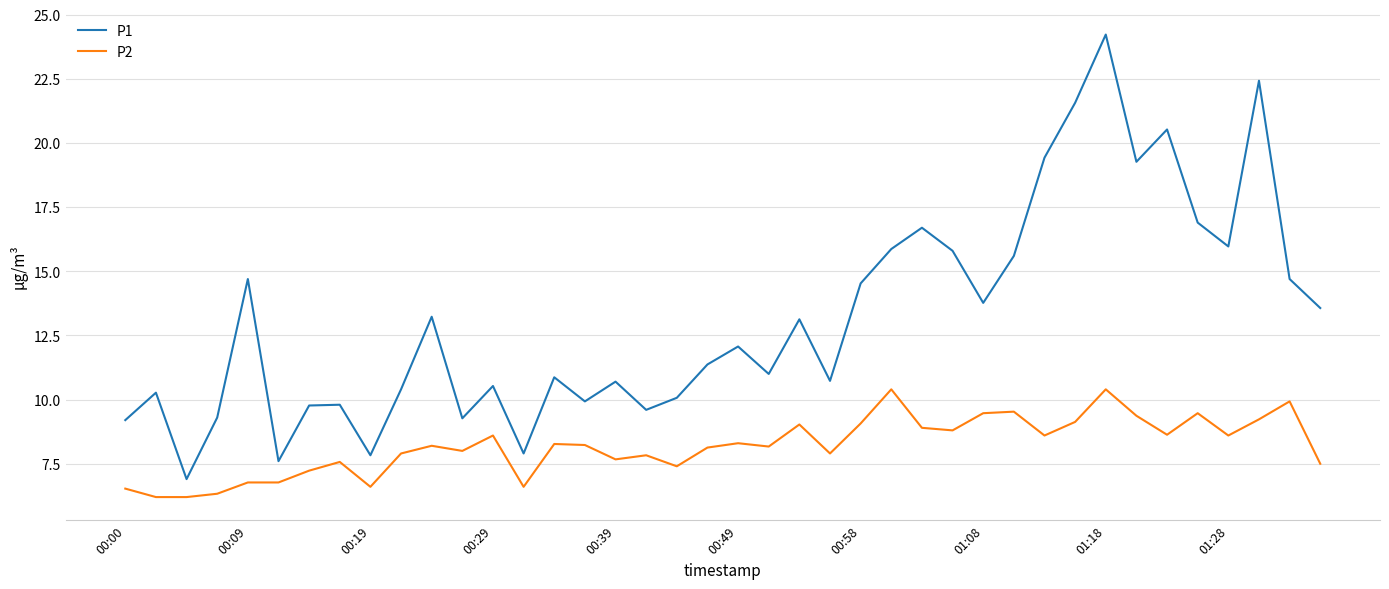

What is the difference between the maximum and minimum values in the P2 series?

4.2